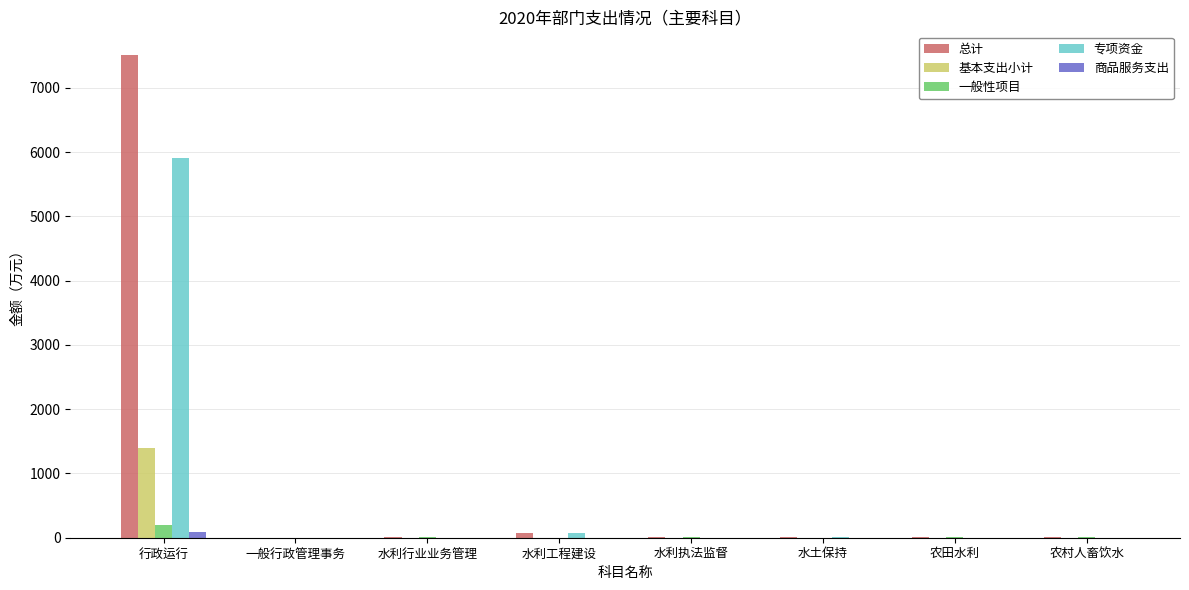

How many data points in 专项资金 are above 0?

3